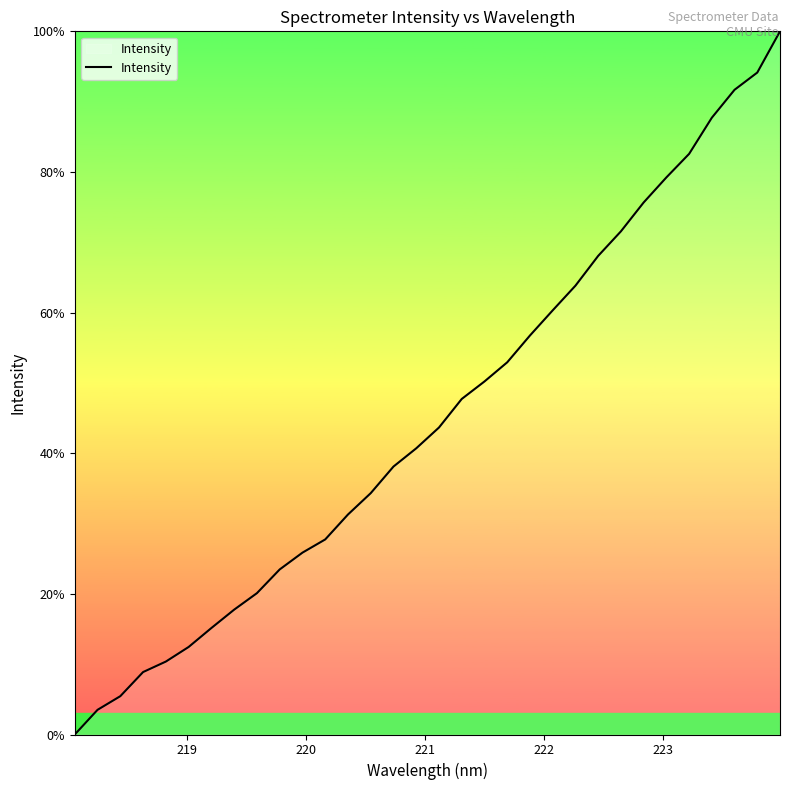

What is the average value?

45.0